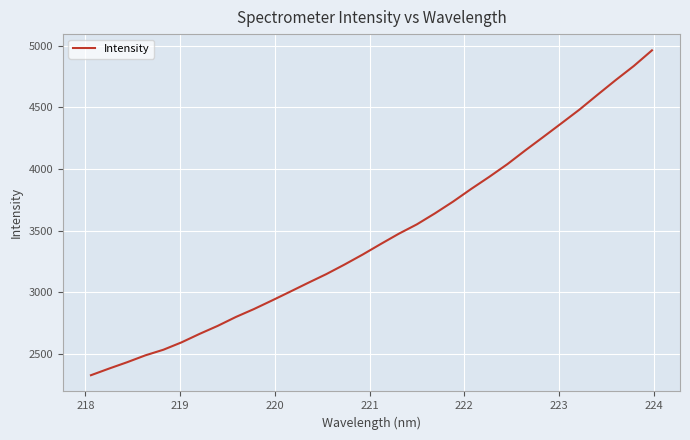

What is the smallest value displayed?

2327.0